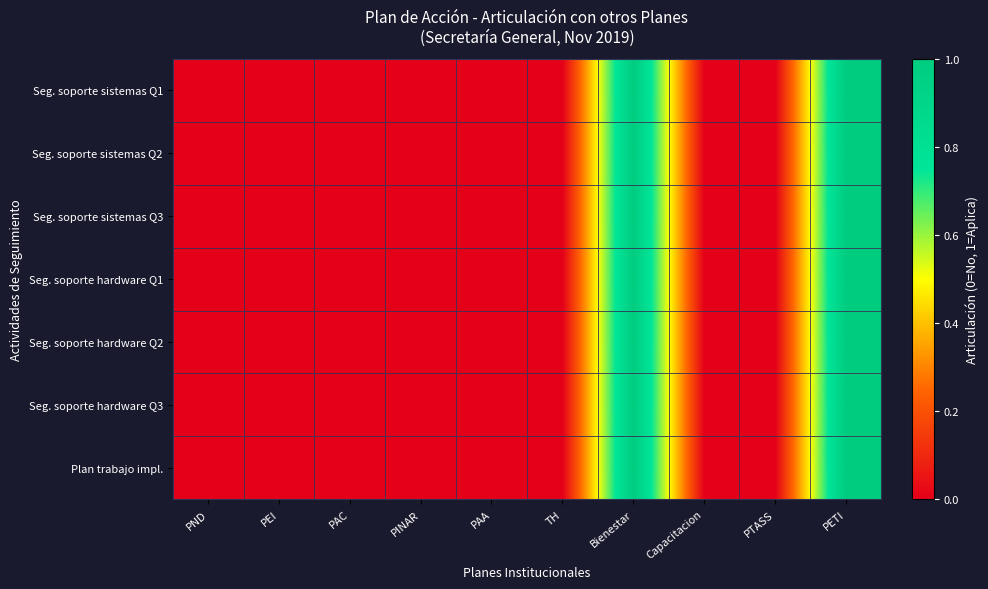

Reading left to right, extract all data points from this chart.

Seg. soporte sistemas Q1: PND=0	PEI=0	PAC=0	PINAR=0	PAA=0	TH=0	Bienestar=1	Capacitacion=0	PTASS=0	PETI=1
Seg. soporte sistemas Q2: PND=0	PEI=0	PAC=0	PINAR=0	PAA=0	TH=0	Bienestar=1	Capacitacion=0	PTASS=0	PETI=1
Seg. soporte sistemas Q3: PND=0	PEI=0	PAC=0	PINAR=0	PAA=0	TH=0	Bienestar=1	Capacitacion=0	PTASS=0	PETI=1
Seg. soporte hardware Q1: PND=0	PEI=0	PAC=0	PINAR=0	PAA=0	TH=0	Bienestar=1	Capacitacion=0	PTASS=0	PETI=1
Seg. soporte hardware Q2: PND=0	PEI=0	PAC=0	PINAR=0	PAA=0	TH=0	Bienestar=1	Capacitacion=0	PTASS=0	PETI=1
Seg. soporte hardware Q3: PND=0	PEI=0	PAC=0	PINAR=0	PAA=0	TH=0	Bienestar=1	Capacitacion=0	PTASS=0	PETI=1
Plan trabajo impl.: PND=0	PEI=0	PAC=0	PINAR=0	PAA=0	TH=0	Bienestar=1	Capacitacion=0	PTASS=0	PETI=1